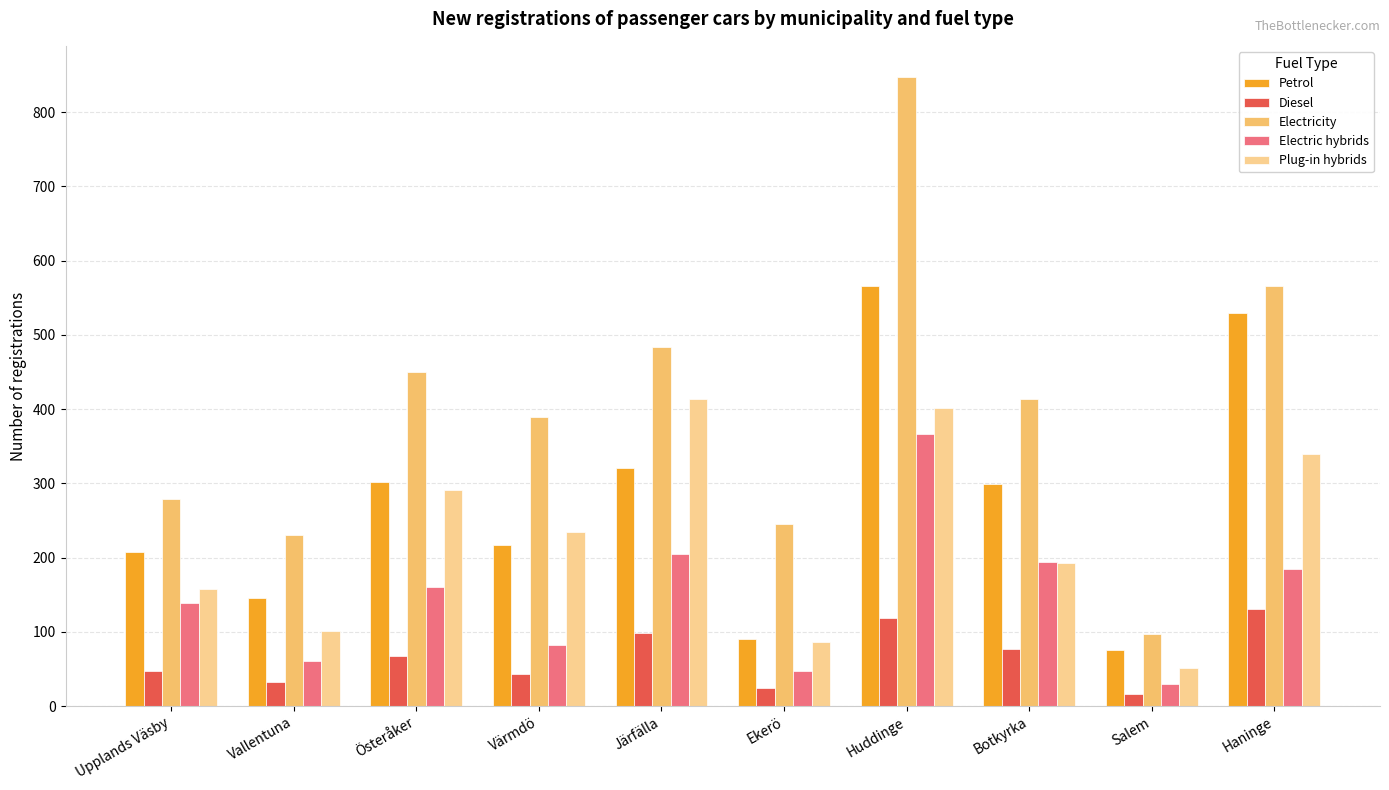

What is the total value across all series at Haninge?

1752